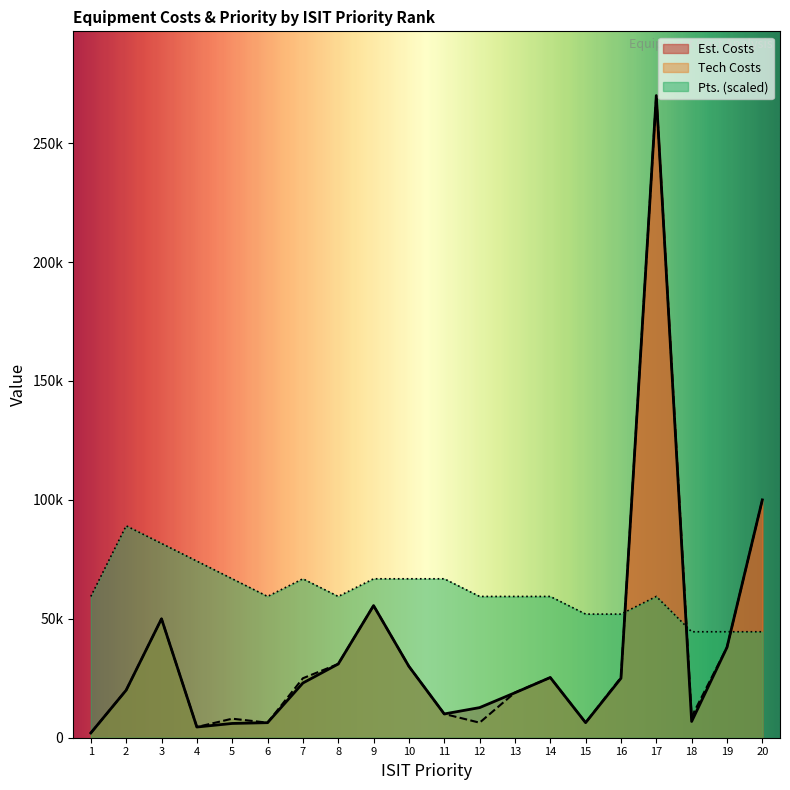

How many Pts. values are between 59400 and 66825?

12